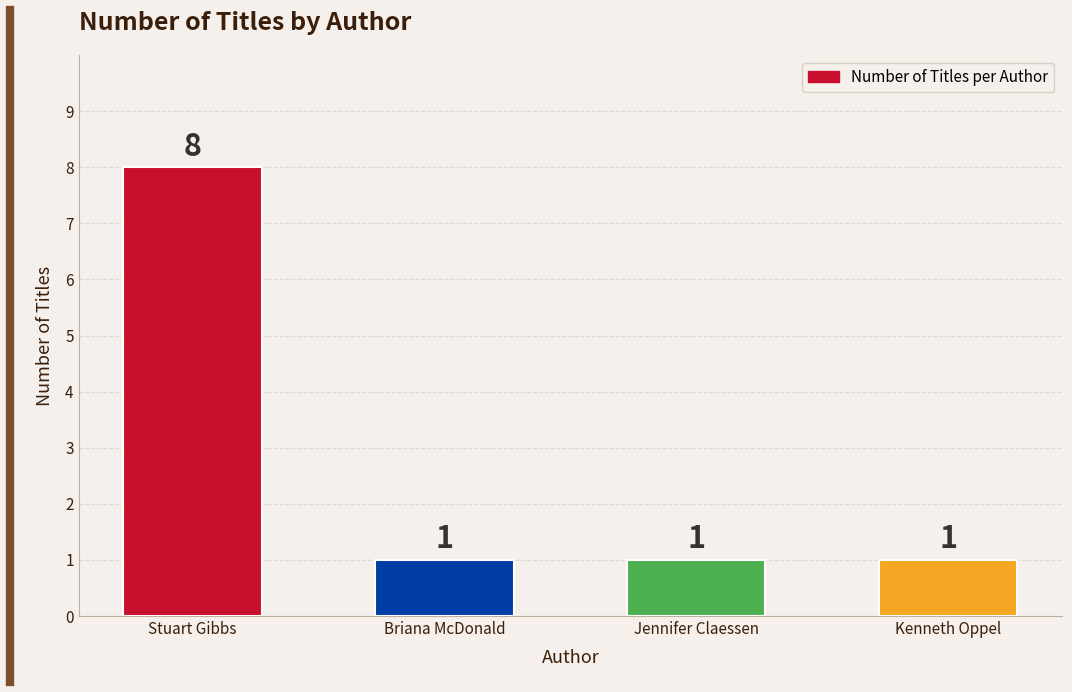

Reading right to left, transcribe all the data shown in this chart.

1	1	1	8